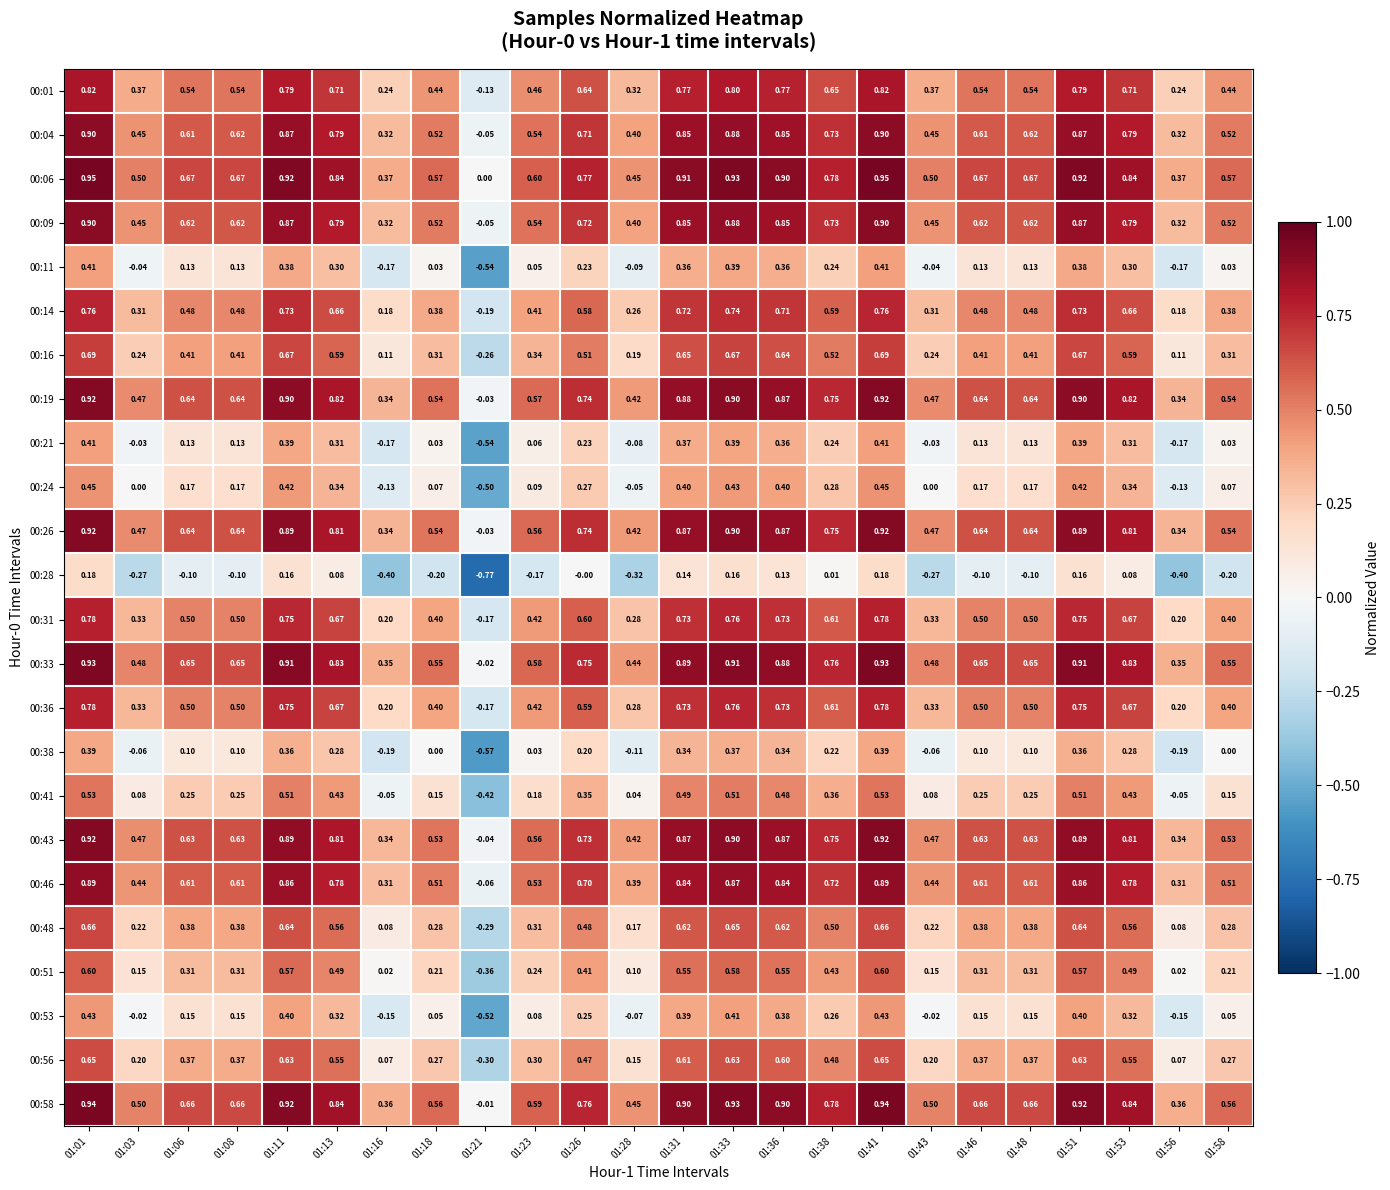

What is the total value across all series at 01:36?

15.6